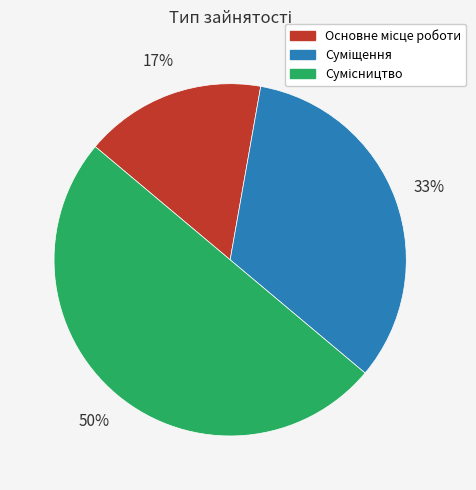

To the nearest percent, what is the average slice percentage?

33%